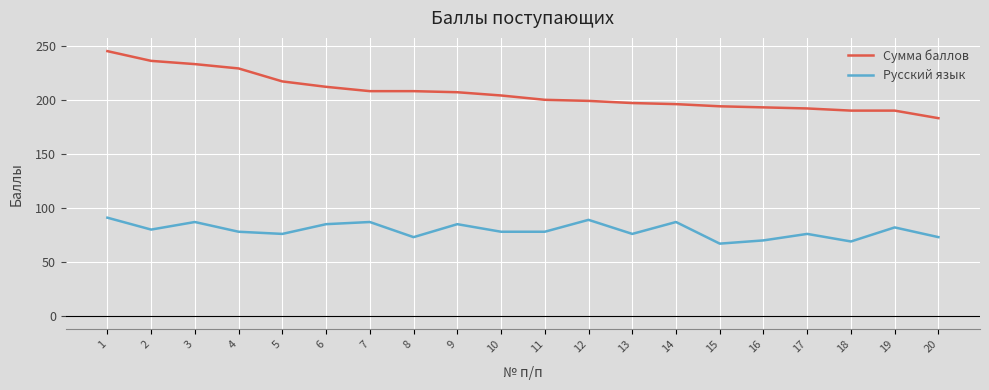

Which series changed the most between 3 and 4?

Русский язык